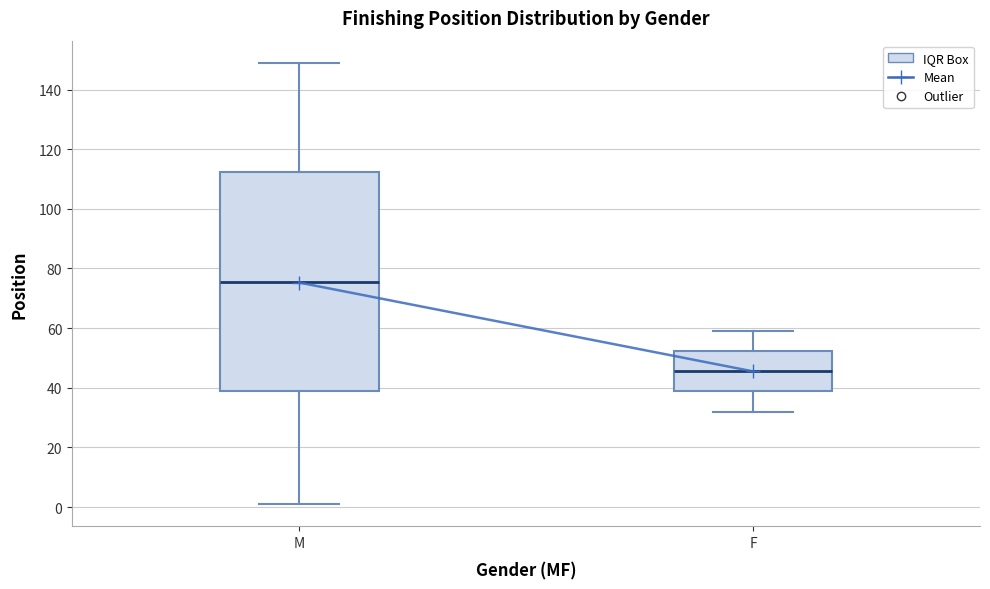

Comparing the boxes themselves (not the whiskers), which one is the tallest?

M